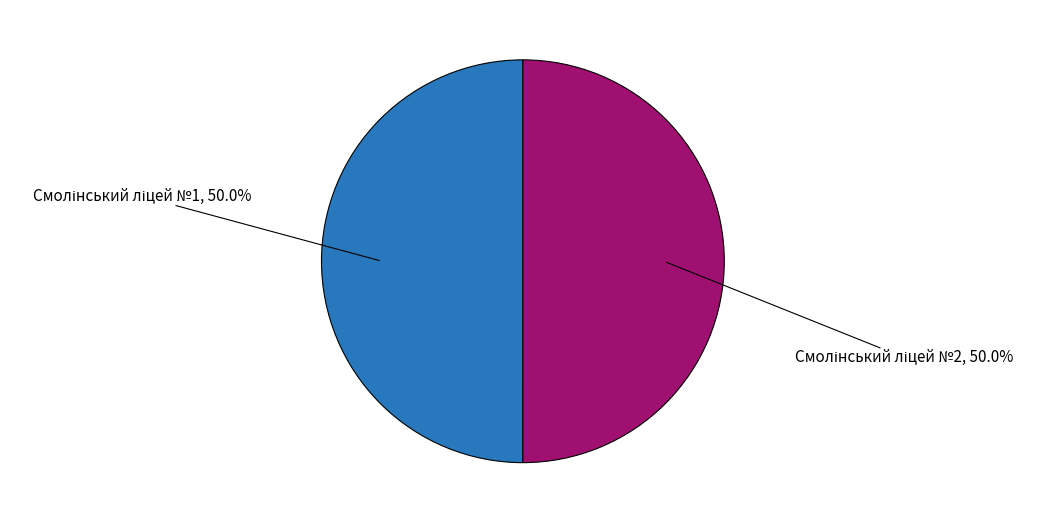

What is the smallest slice in the pie chart?

Смолінський ліцей №1